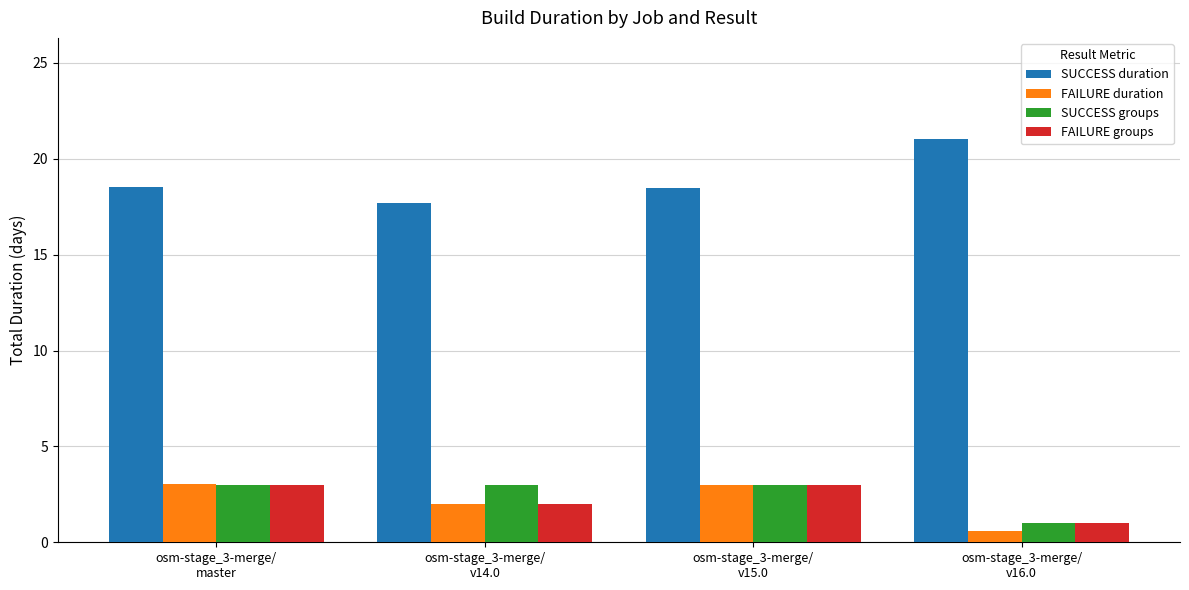

Reading left to right, extract all data points from this chart.

SUCCESS duration: 18.5	17.7	18.5	21.0
FAILURE duration: 3.0	2.0	3.0	0.6
SUCCESS groups: 3.0	3.0	3.0	1.0
FAILURE groups: 3.0	2.0	3.0	1.0